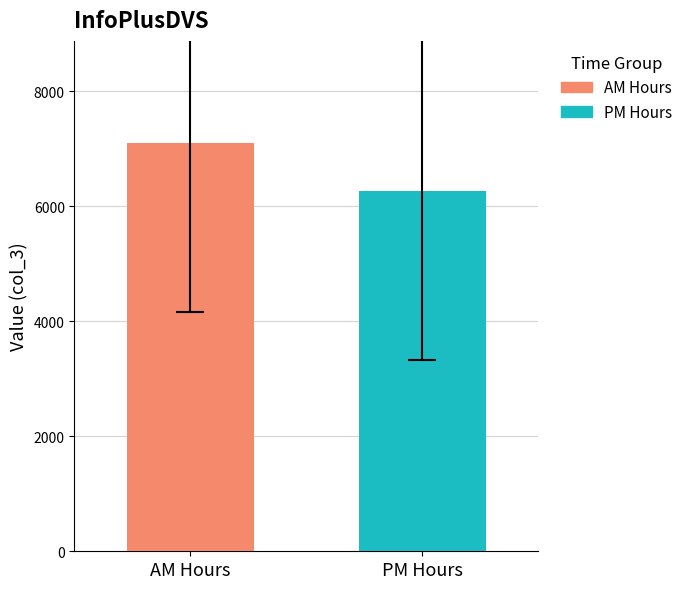

What is the highest value of the PM Hours series?

6258.2